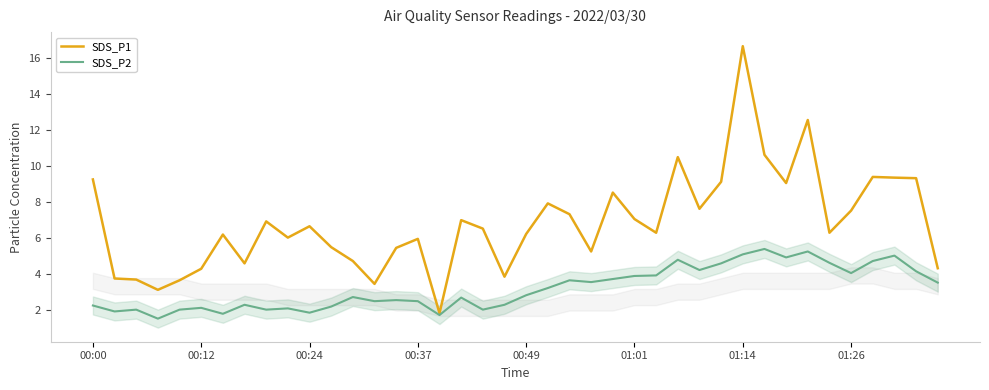

List the series in order of their peak value, highest first.

SDS_P1, SDS_P2